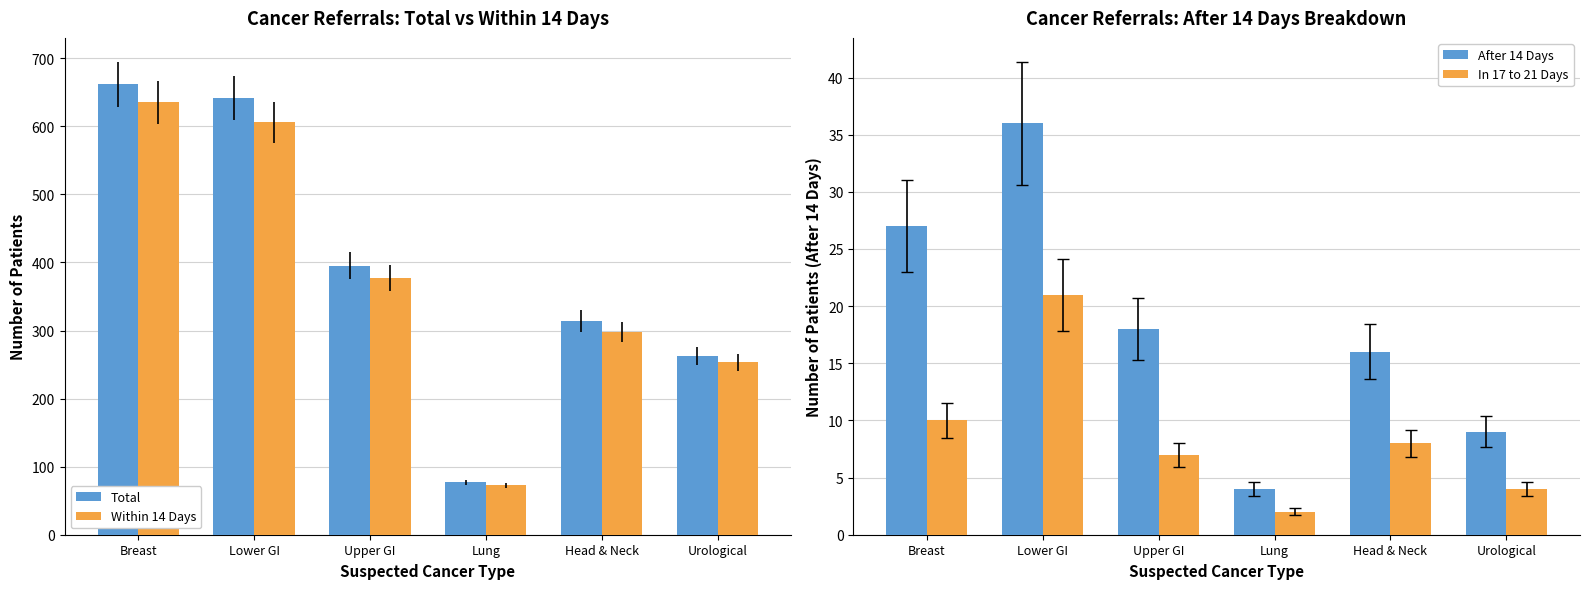

True or false: After 14 Days has a value of 9 at Urological.

True